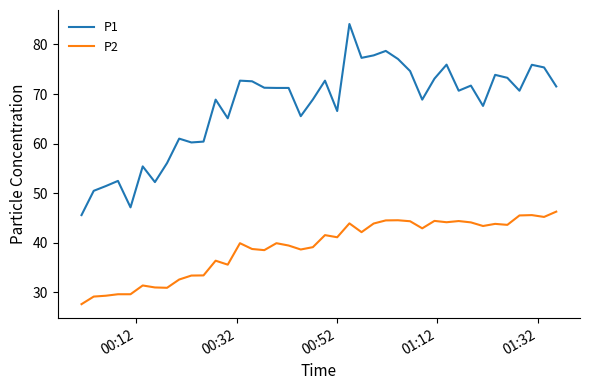

Rank the series by their maximum value, from highest to lowest.

P1, P2